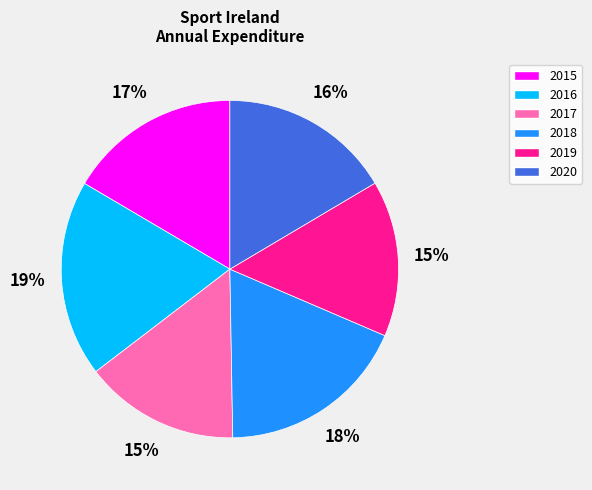

To the nearest percent, what portion does 2020 represent?

16%